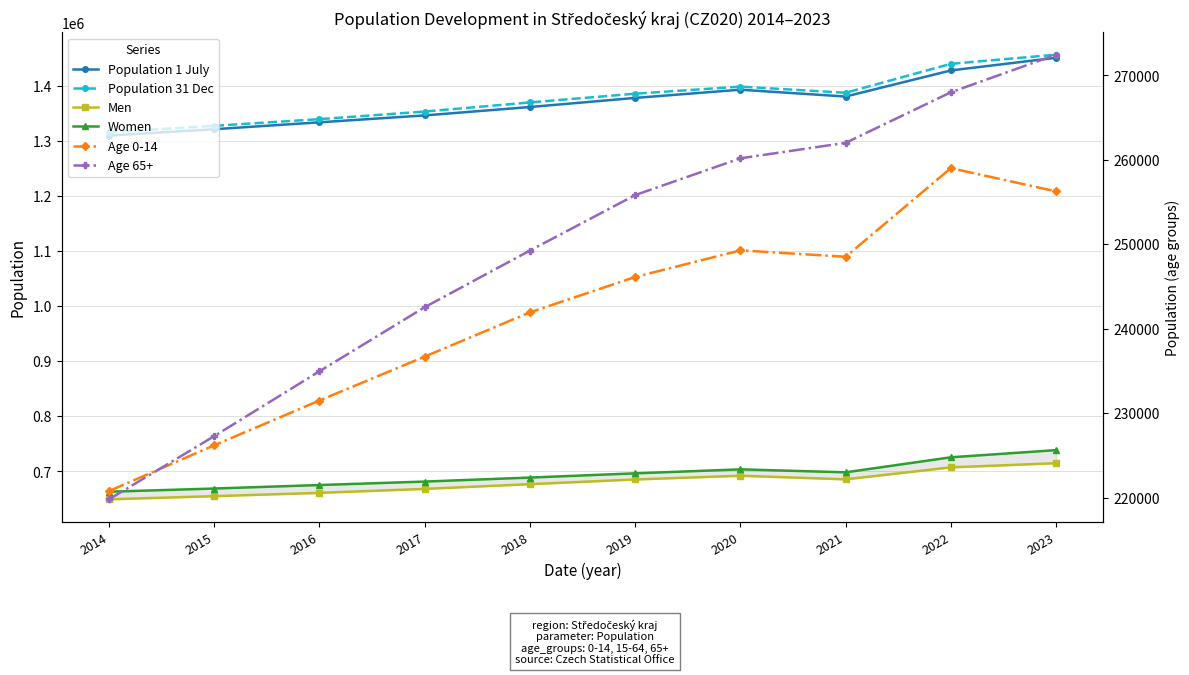

What are all the series names shown in the legend?

Population 1 July, Population 31 Dec, Men, Women, Age 0-14, Age 65+